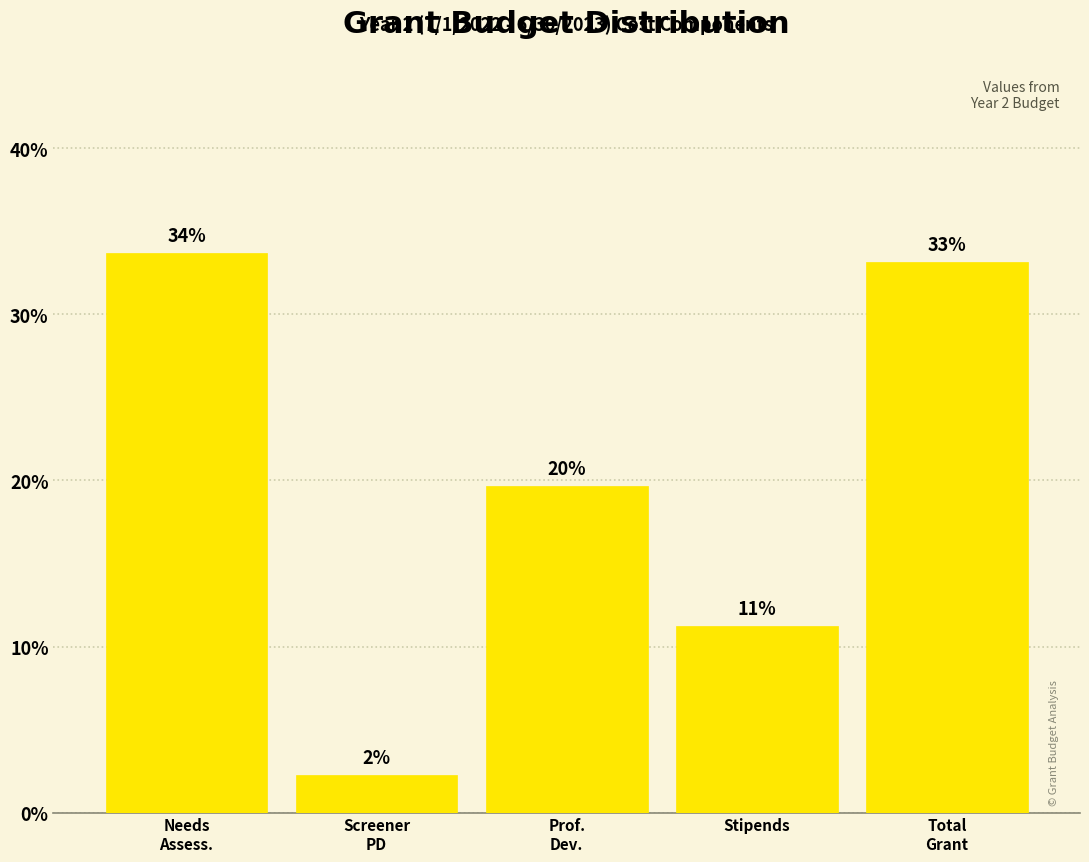

How many bars are there in total?

5